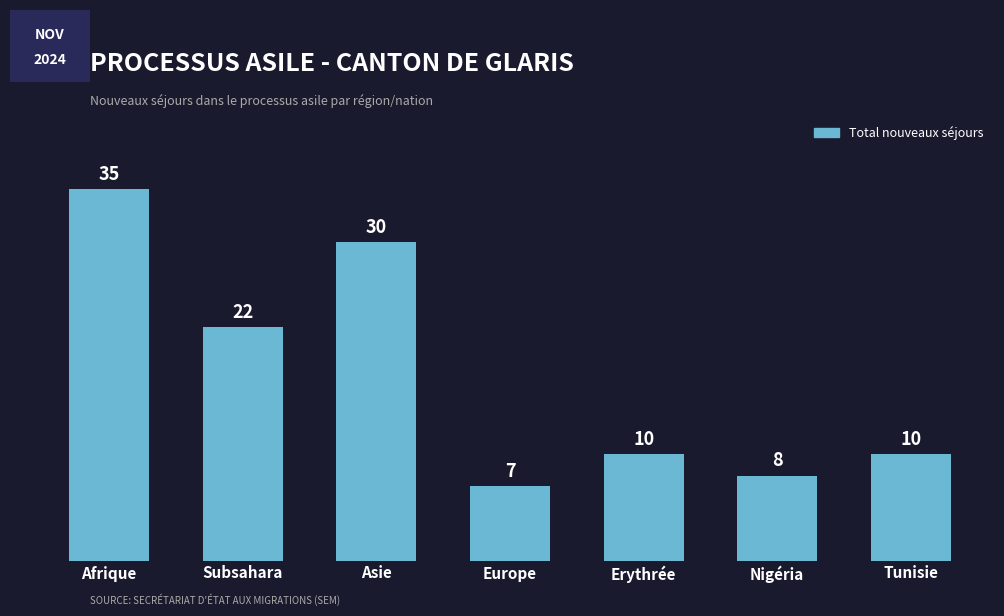

What is the minimum value shown in the chart?

7